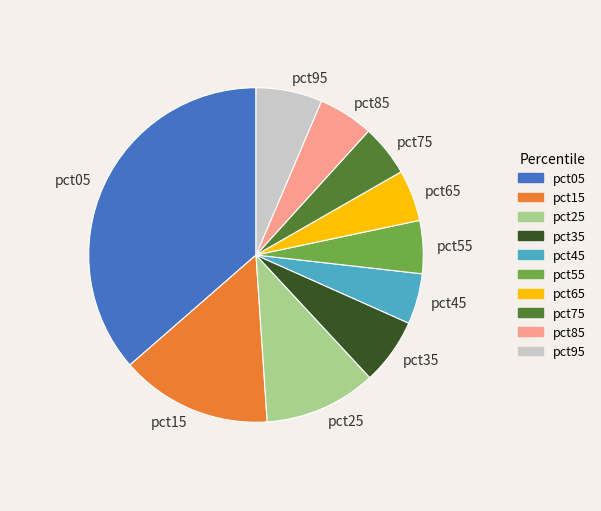

Does pct65 account for over 50% of the chart?

No